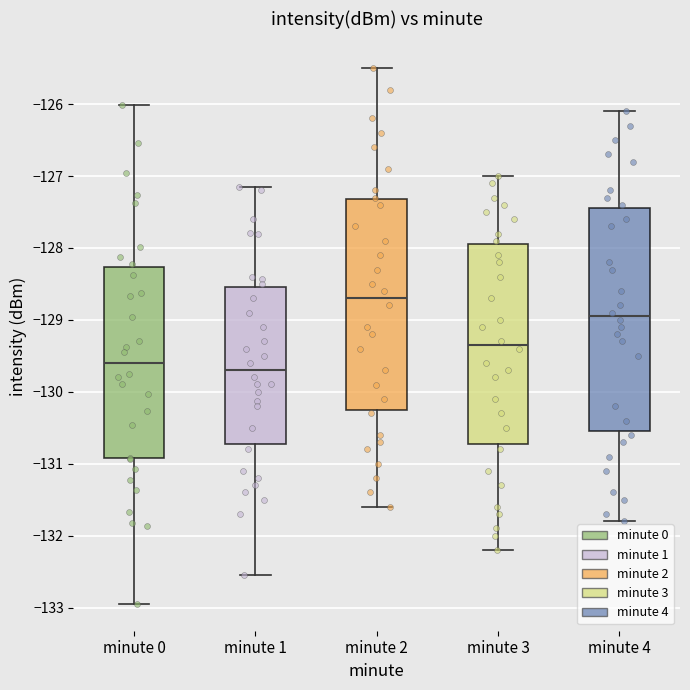

Reading left to right, transcribe this box plot: for each box, give where its median line is, the range the box spans, and where its two whiskers end, as read against the y-axis. The values are not printed on the chart, so give them approximately, as read against the axis.

minute 0: median -129.6, box -130.9 to -128.3, whiskers -132.9 to -126.0
minute 1: median -129.7, box -130.7 to -128.5, whiskers -132.5 to -127.2
minute 2: median -128.7, box -130.2 to -127.3, whiskers -131.6 to -125.5
minute 3: median -129.3, box -130.7 to -127.9, whiskers -132.2 to -127.0
minute 4: median -128.9, box -130.5 to -127.4, whiskers -131.8 to -126.1